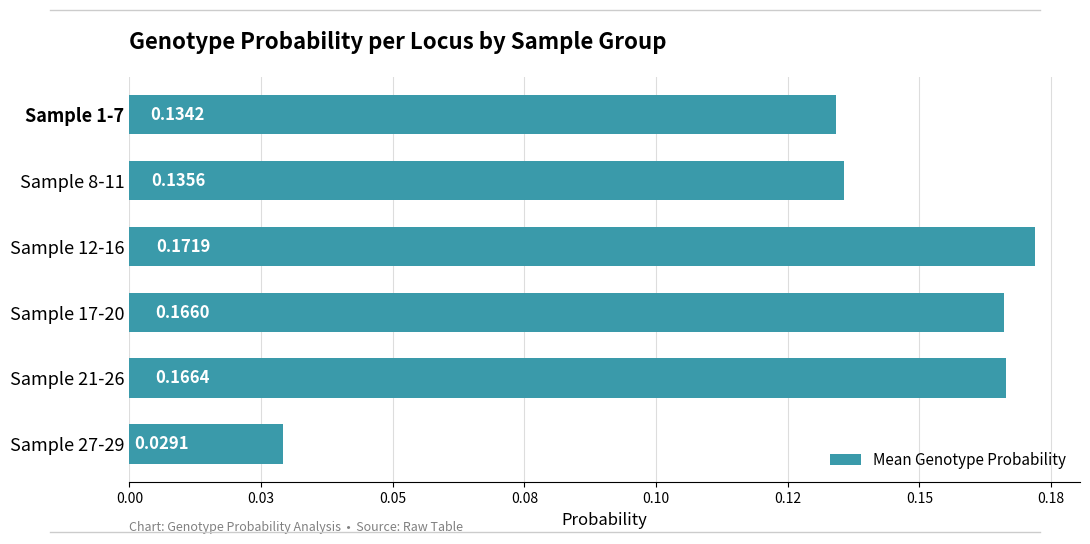

List the labels in order of value, smallest first.

Sample 27-29, Sample 1-7, Sample 8-11, Sample 17-20, Sample 21-26, Sample 12-16